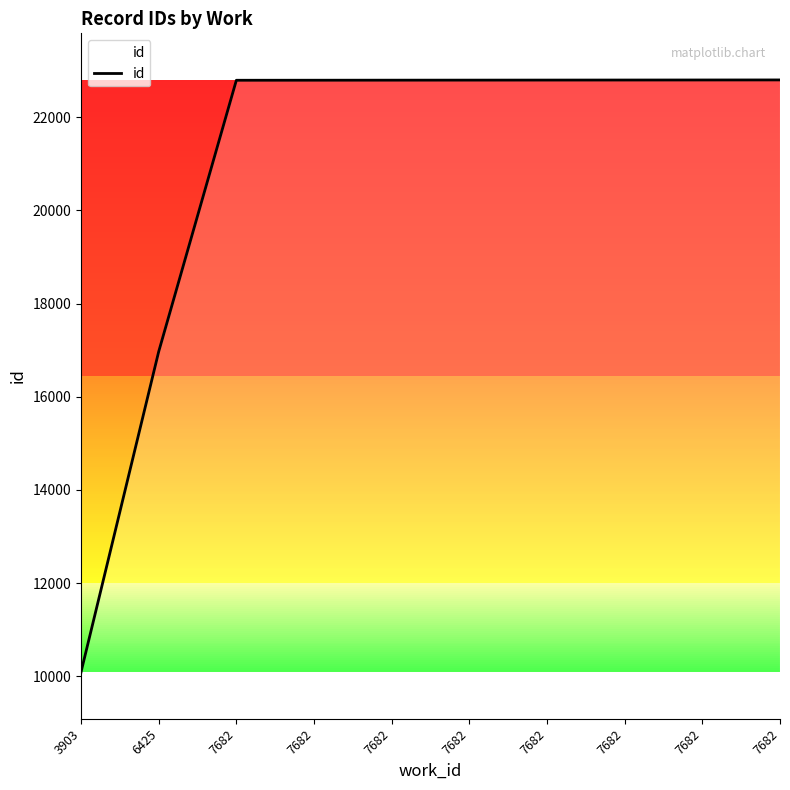

What is the value of the 9th point from the left?

22790